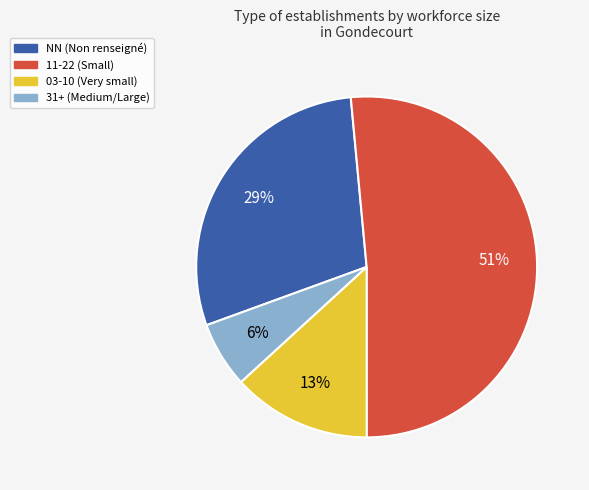

Does any single category account for the majority?

Yes